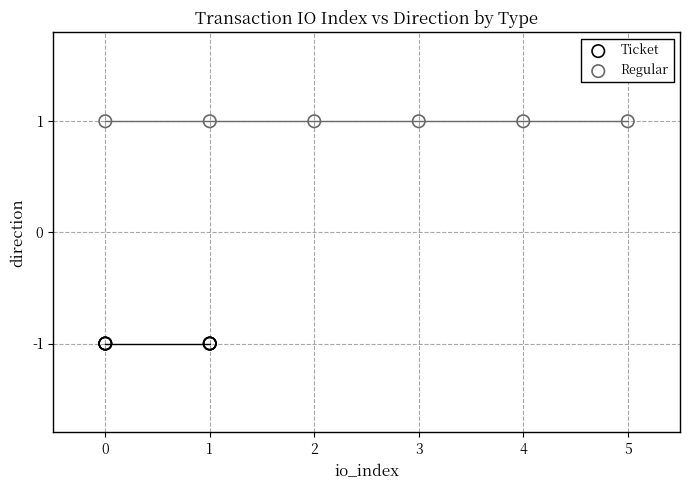

Which series reaches the minimum Y coordinate?

Ticket